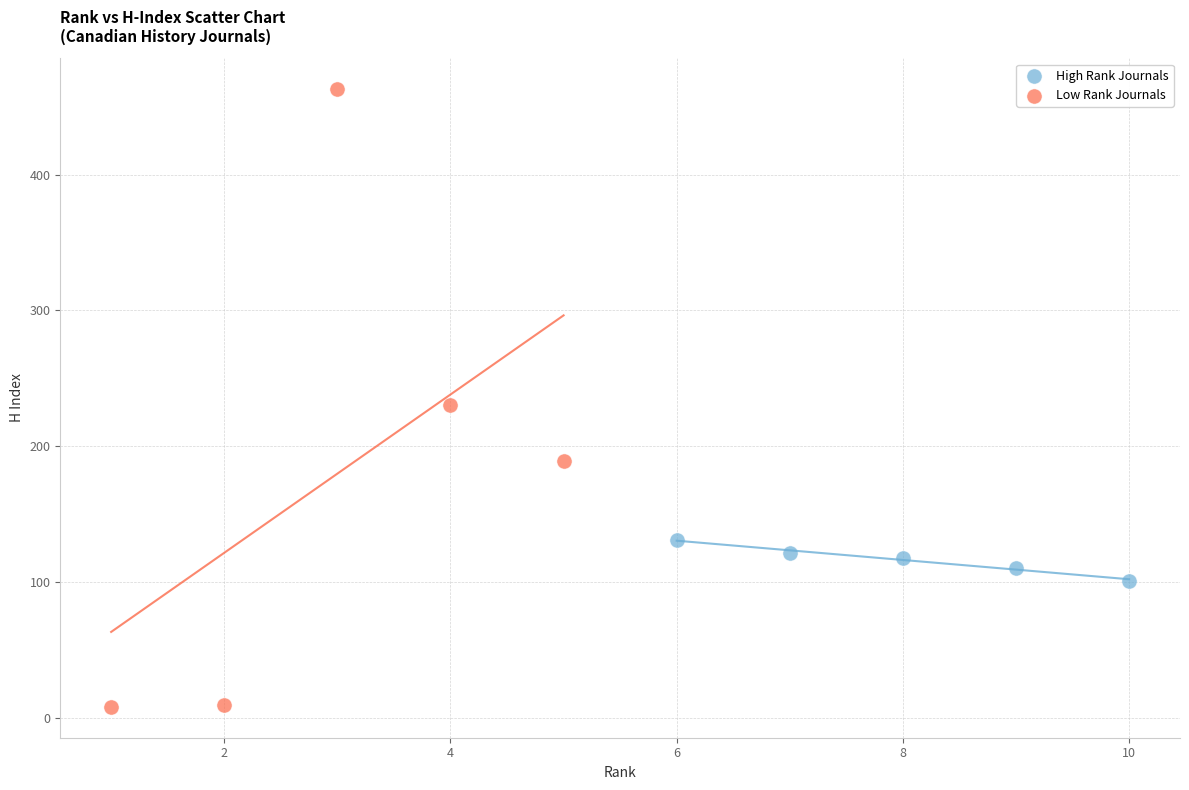

Which series has the largest Y range (max minus min)?

Low Rank Journals